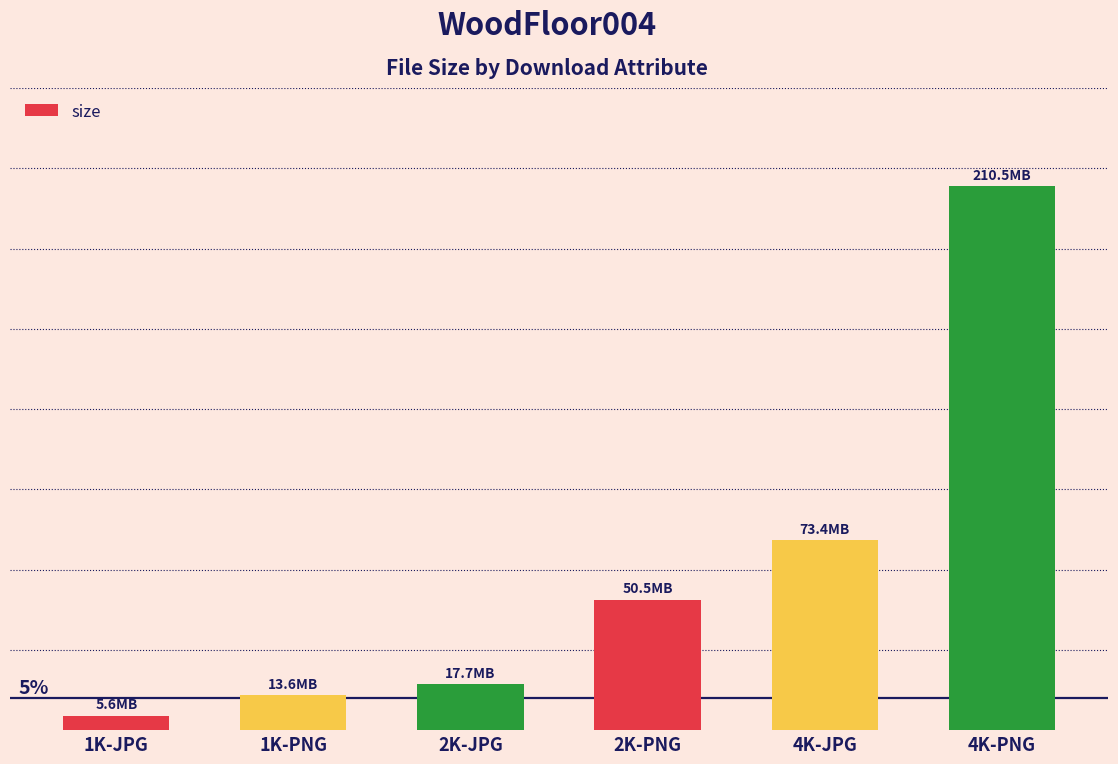

What is the sum of the values at 1K-PNG and 4K-JPG?

91233711